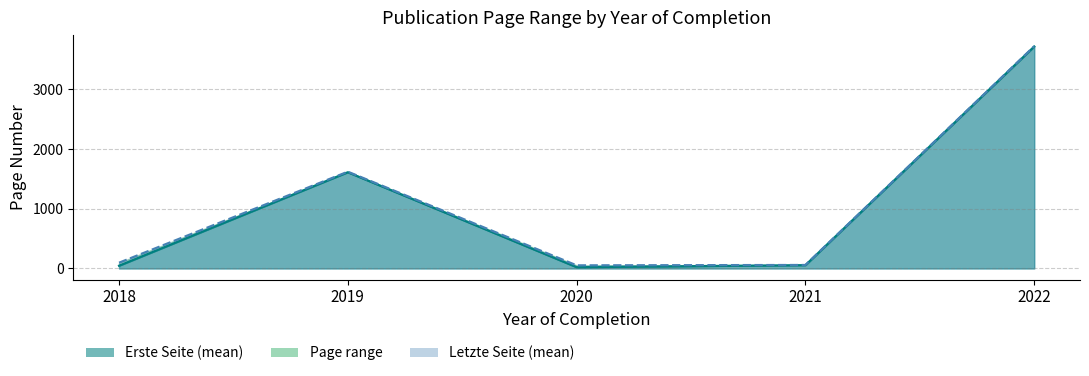

Which series has the largest total across all categories?

Letzte Seite